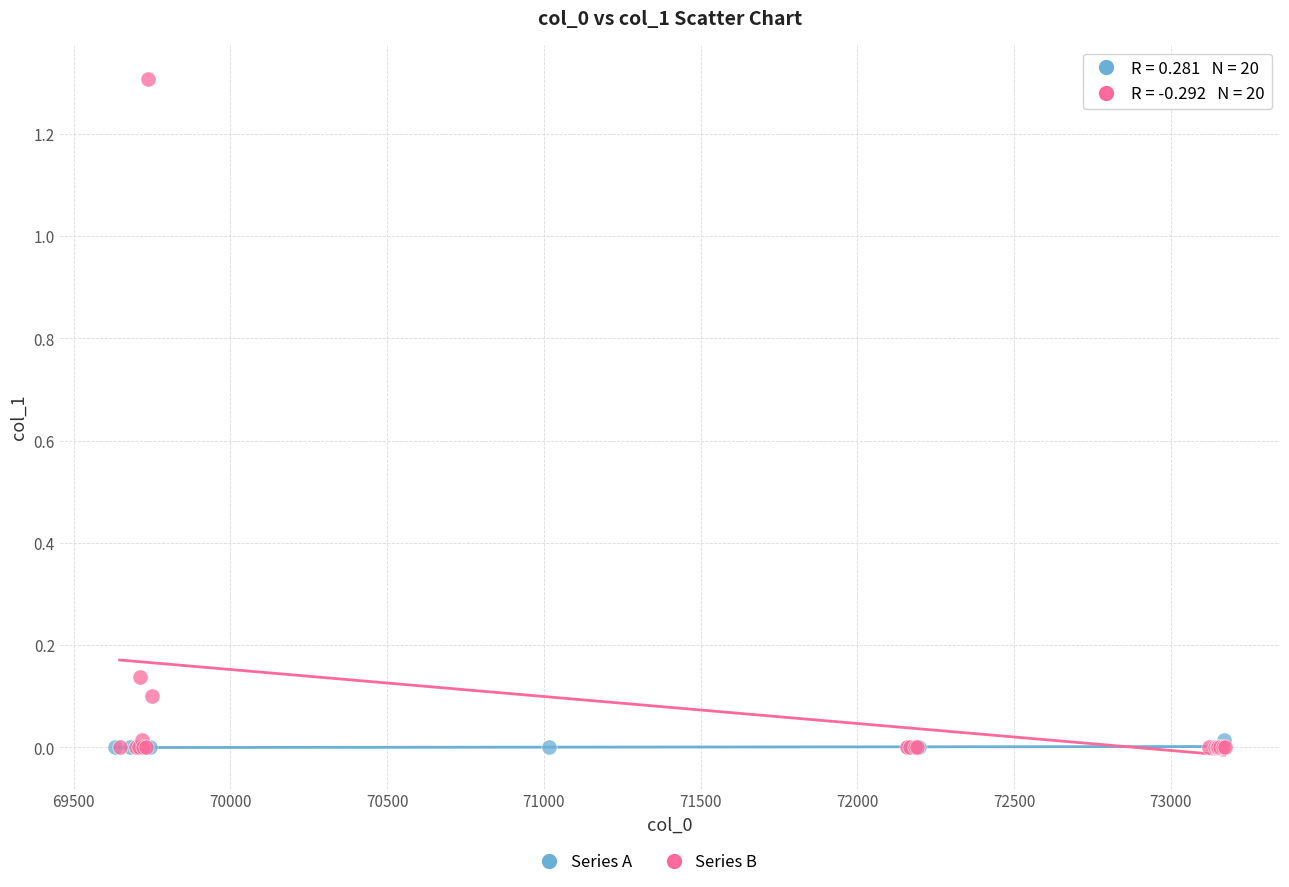

Which series has the largest Y range (max minus min)?

Series B